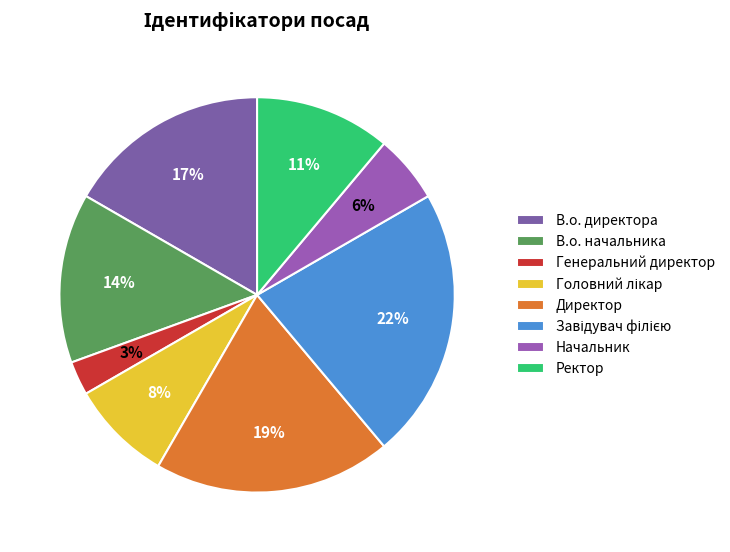

True or false: В.о. начальника accounts for 1% of the total.

False